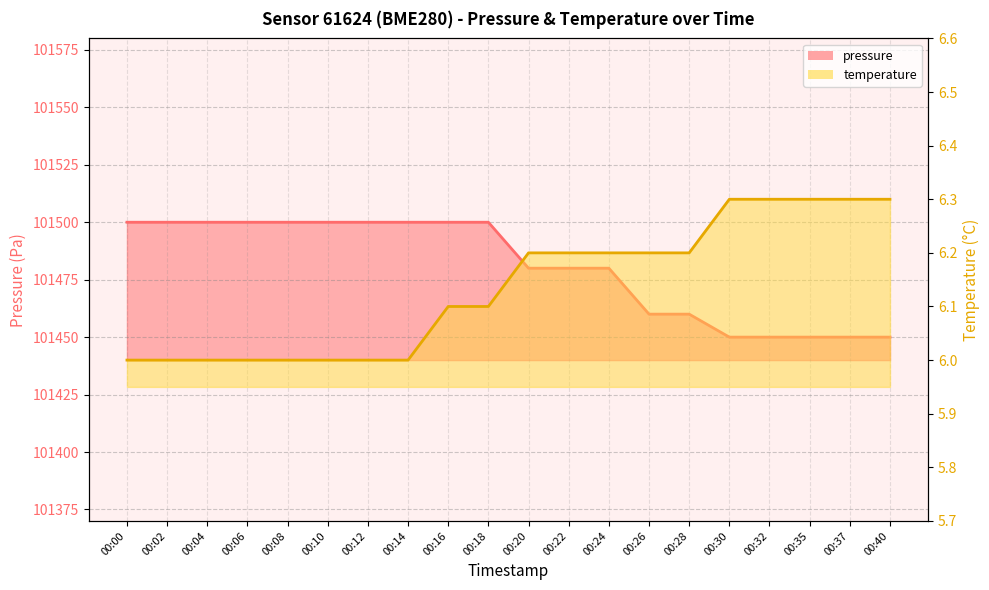

What is the sum of all temperature values?

122.7